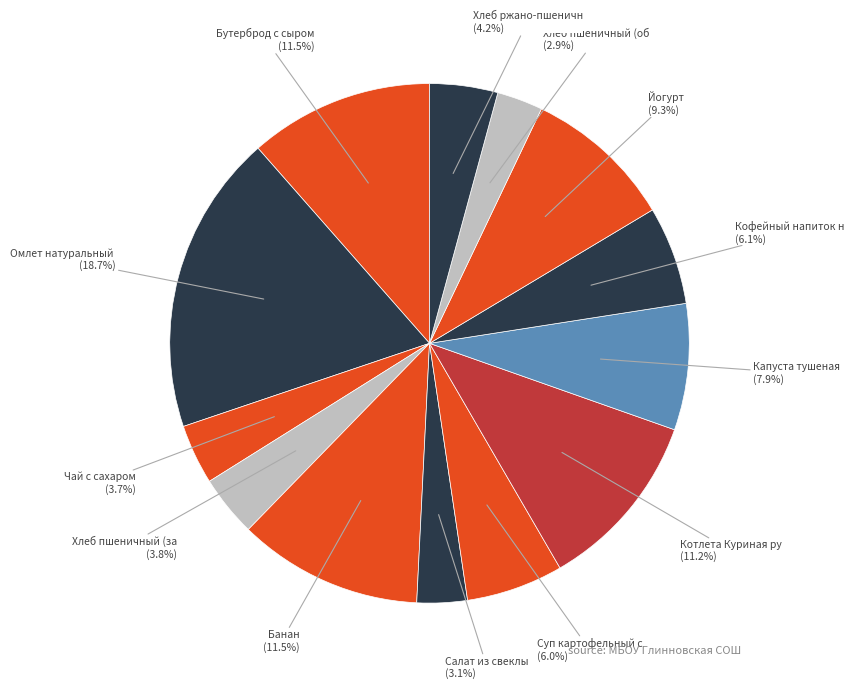

To the nearest percent, what is the average slice percentage?

8%